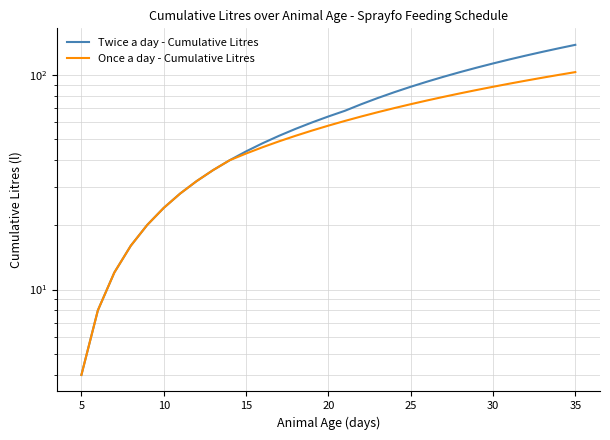

What are all the series names shown in the legend?

Twice a day - Cumulative Litres, Once a day - Cumulative Litres